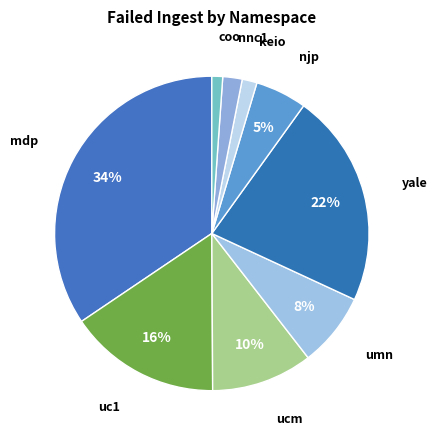

Combined, do umn and coo account for over 50%?

No